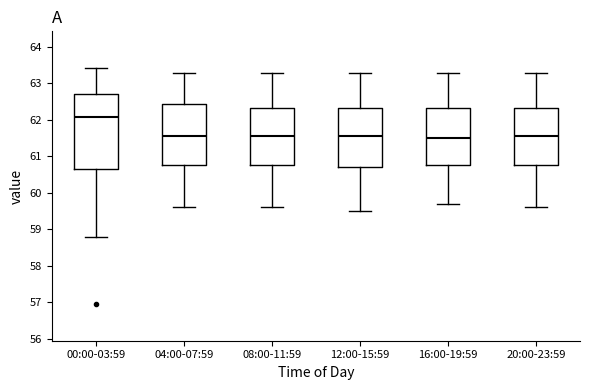

Reading left to right, transcribe this box plot: for each box, give where its median line is, the range the box spans, and where its two whiskers end, as read against the y-axis. The values are not printed on the chart, so give them approximately, as read against the axis.

00:00-03:59: median 62.1, box 60.6 to 62.7, whiskers 58.8 to 63.4
04:00-07:59: median 61.6, box 60.8 to 62.4, whiskers 59.6 to 63.3
08:00-11:59: median 61.6, box 60.8 to 62.3, whiskers 59.6 to 63.3
12:00-15:59: median 61.6, box 60.7 to 62.3, whiskers 59.5 to 63.3
16:00-19:59: median 61.5, box 60.8 to 62.3, whiskers 59.7 to 63.3
20:00-23:59: median 61.6, box 60.8 to 62.3, whiskers 59.6 to 63.3